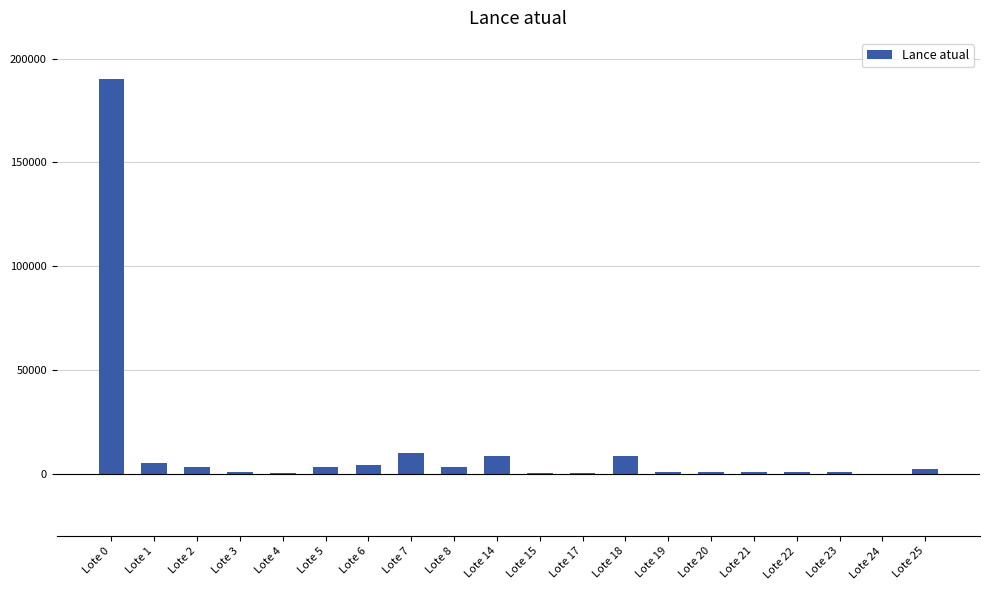

Between Lote 21 and Lote 8, which is larger?

Lote 8